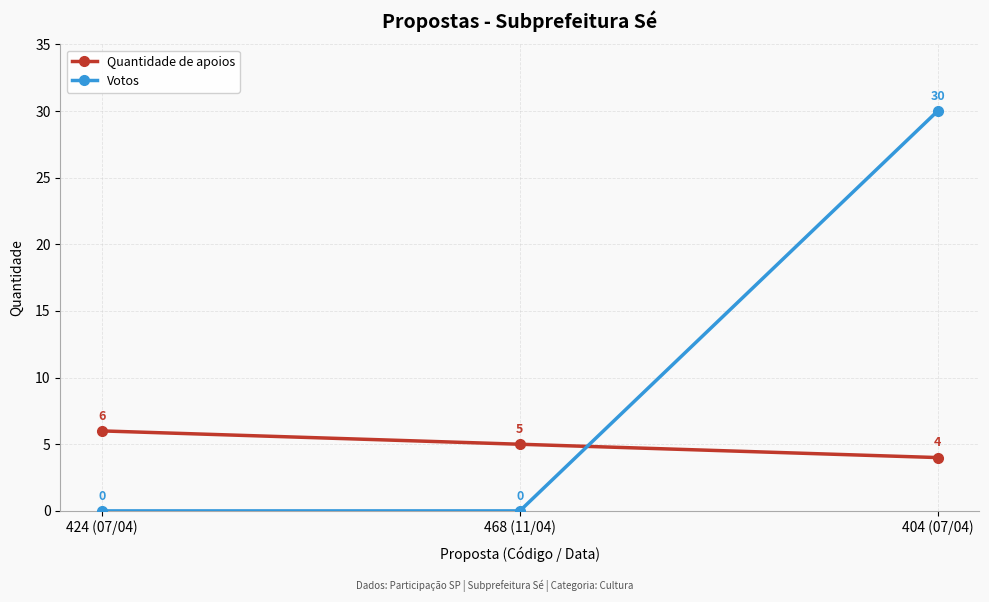

Is it true that Votos equals -11 at 468 (11/04)?

False